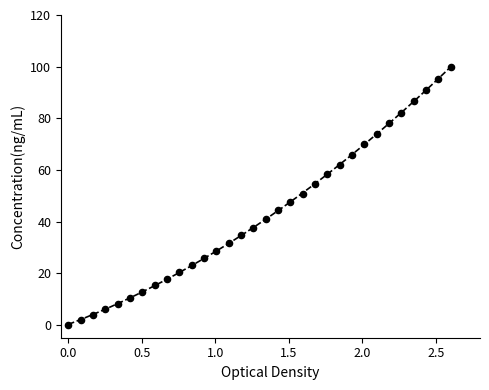

What is the range of Y values (max minus min)?

100.0